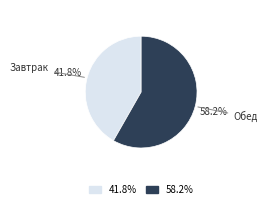

Which slice is the smallest?

41.8%